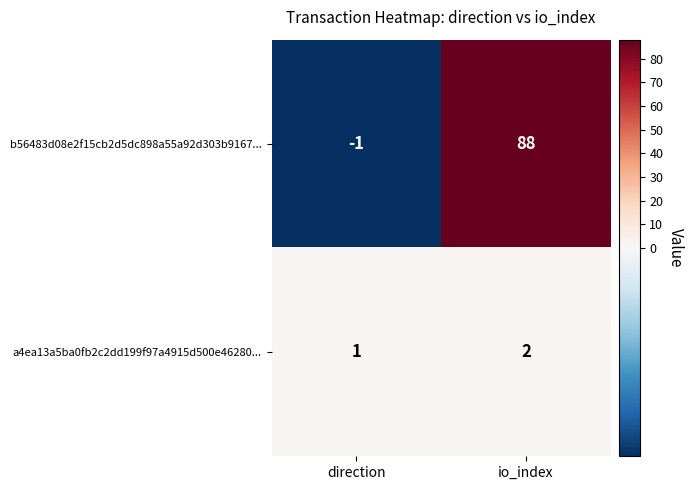

What is the spread (max minus min) of values at io_index?

86